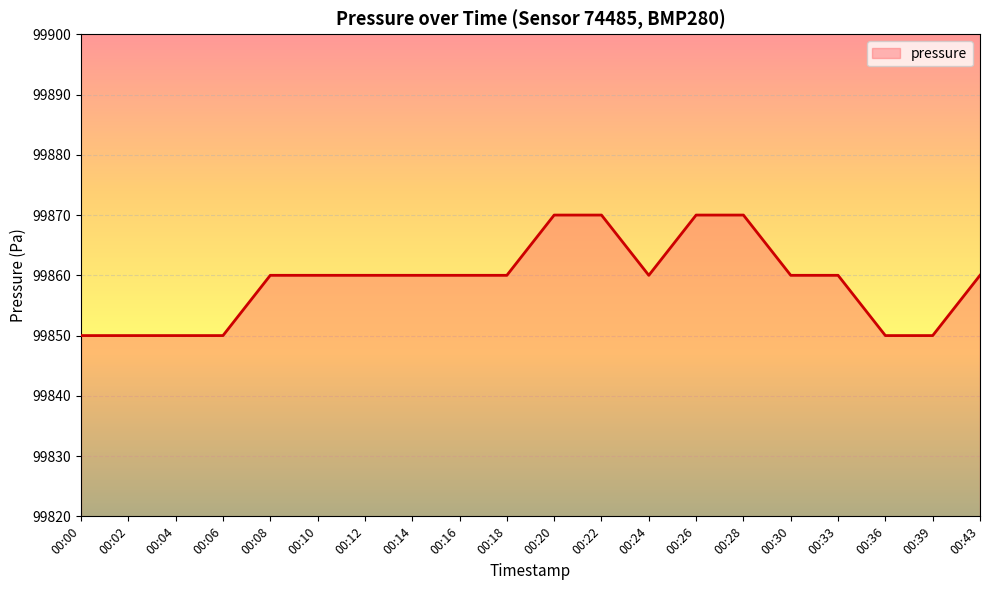

What is the difference between the maximum and minimum values?

20